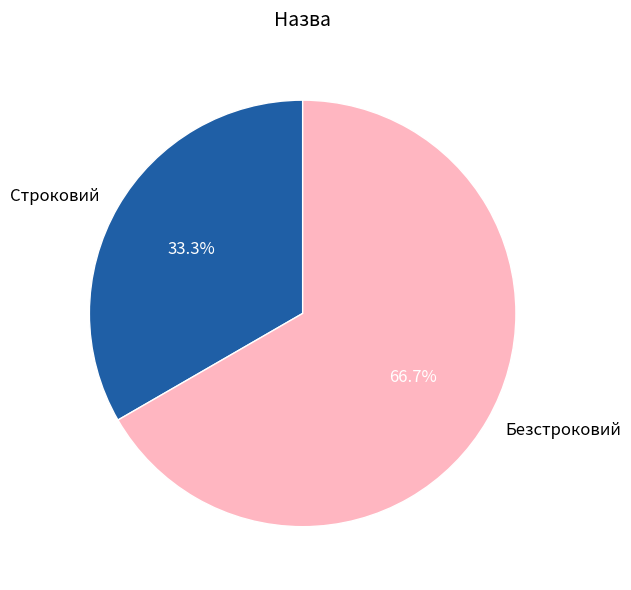

To the nearest percent, what portion does Строковий represent?

33%